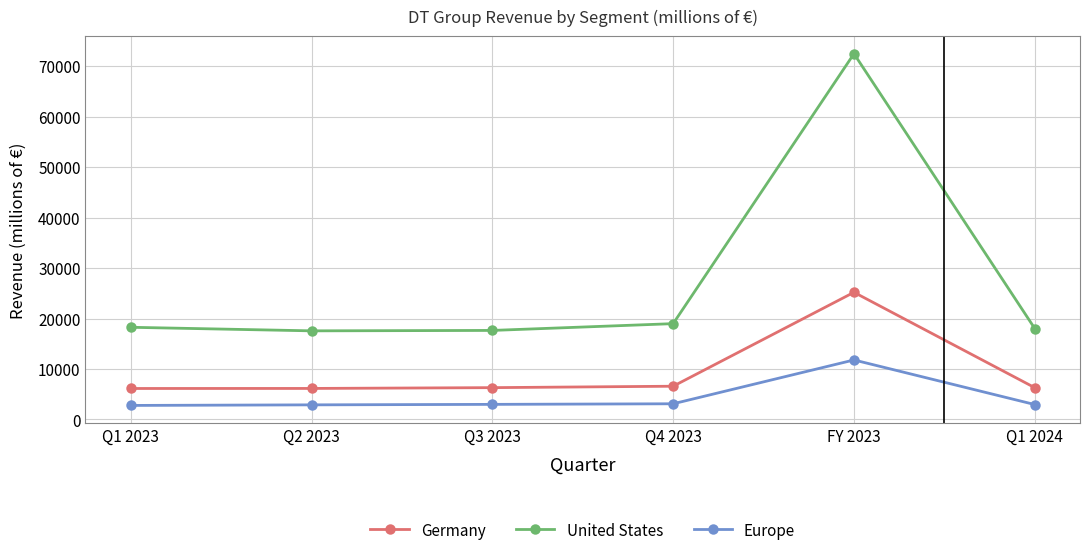

Rank the series by their average value, from highest to lowest.

United States, Germany, Europe